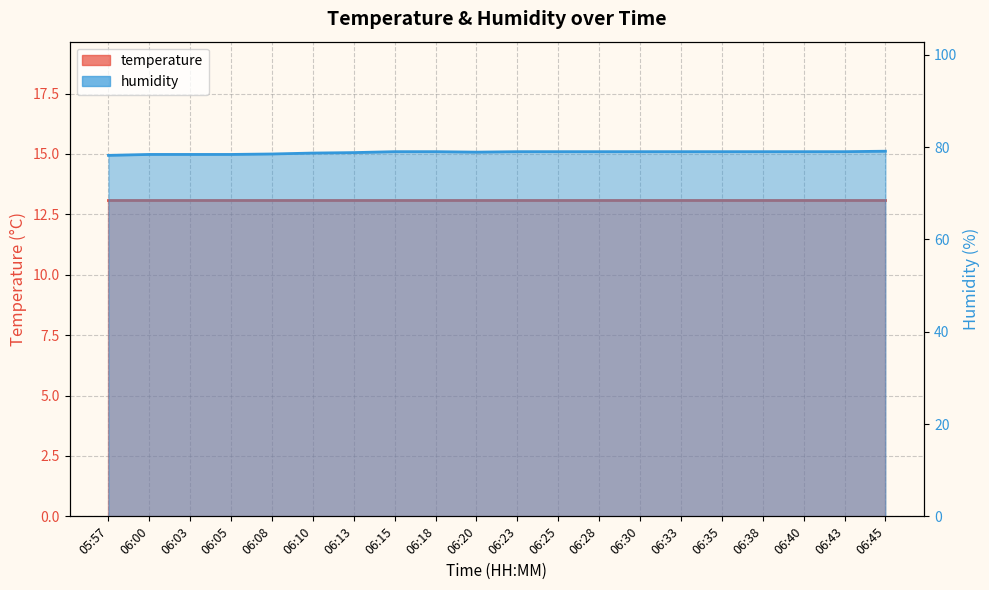

At which label is the value closest to 78?

05:57